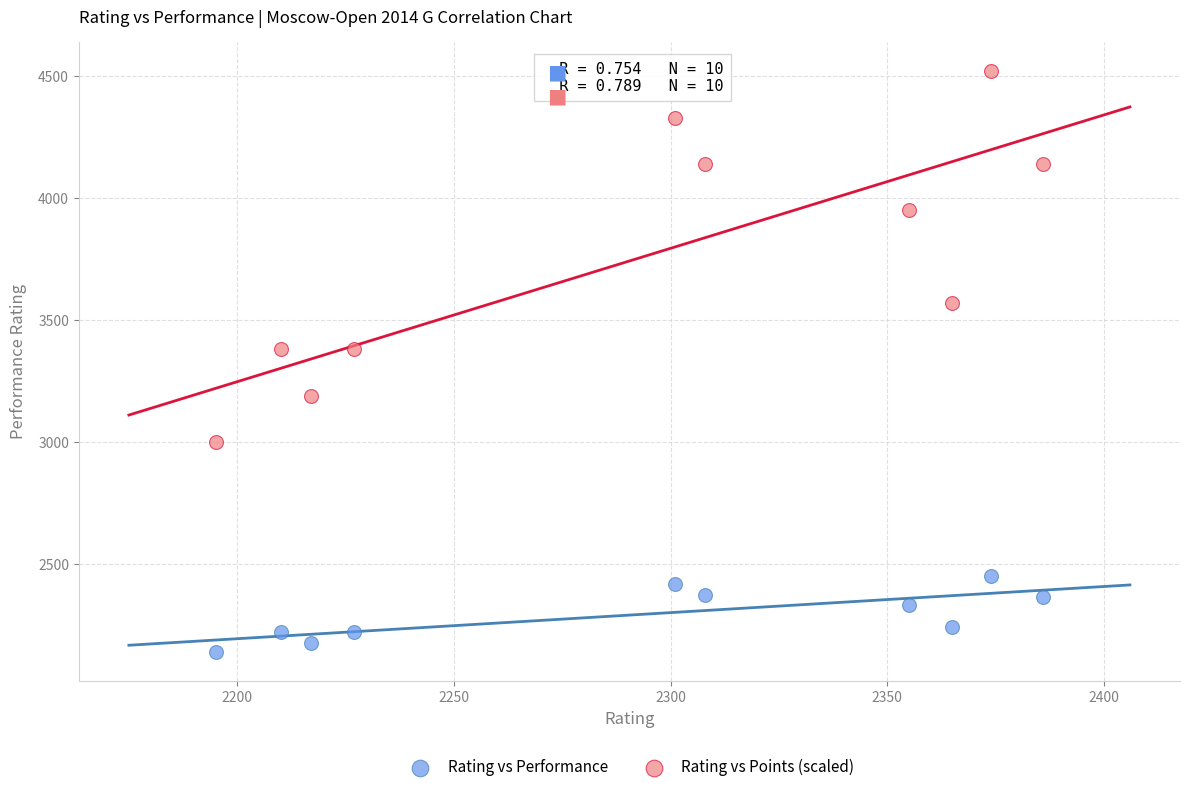

What are all the series names shown in the legend?

Rating vs Performance, Rating vs Points (scaled)